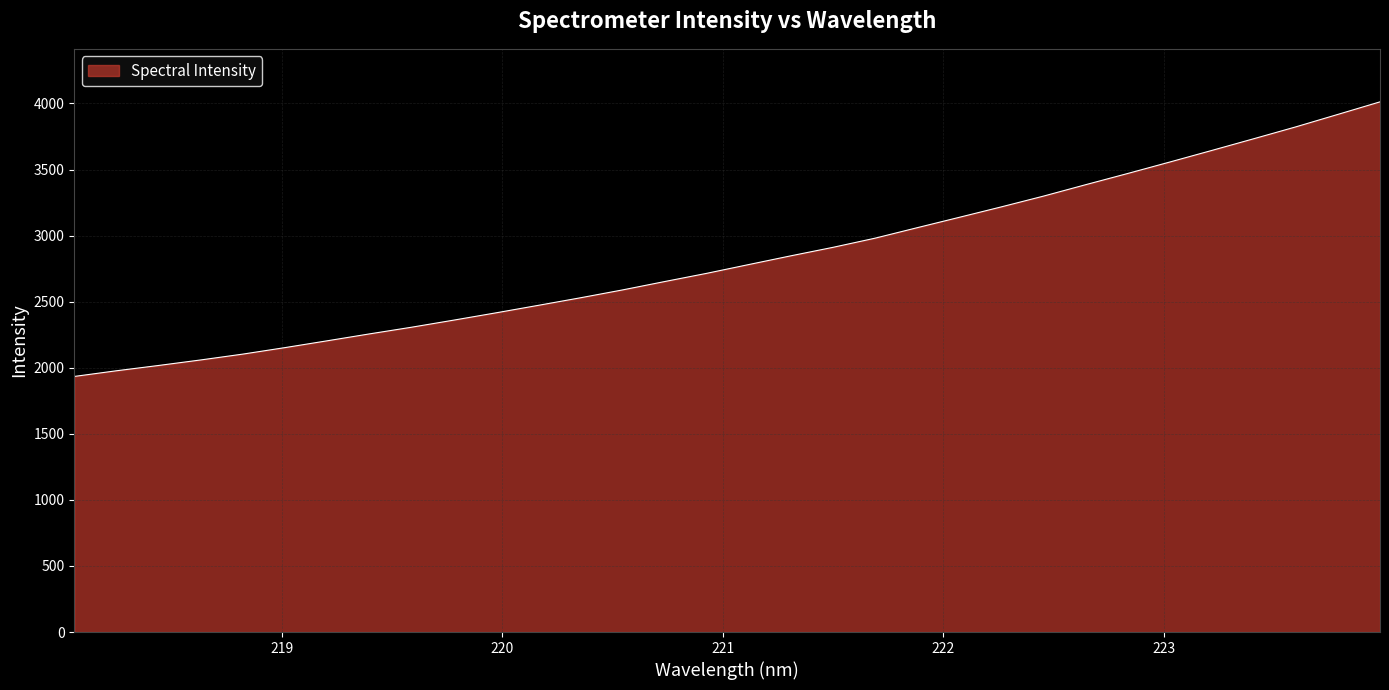

How many lines are shown in the chart?

1